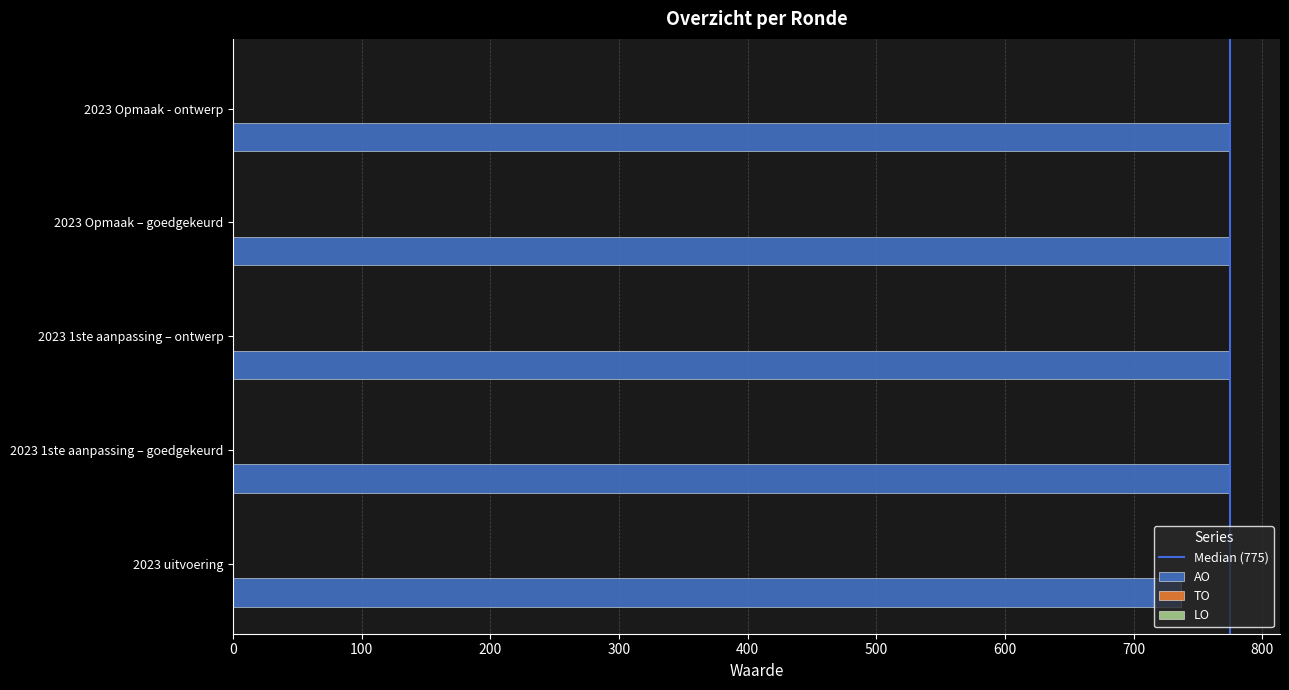

What is the maximum value shown in the chart?

775